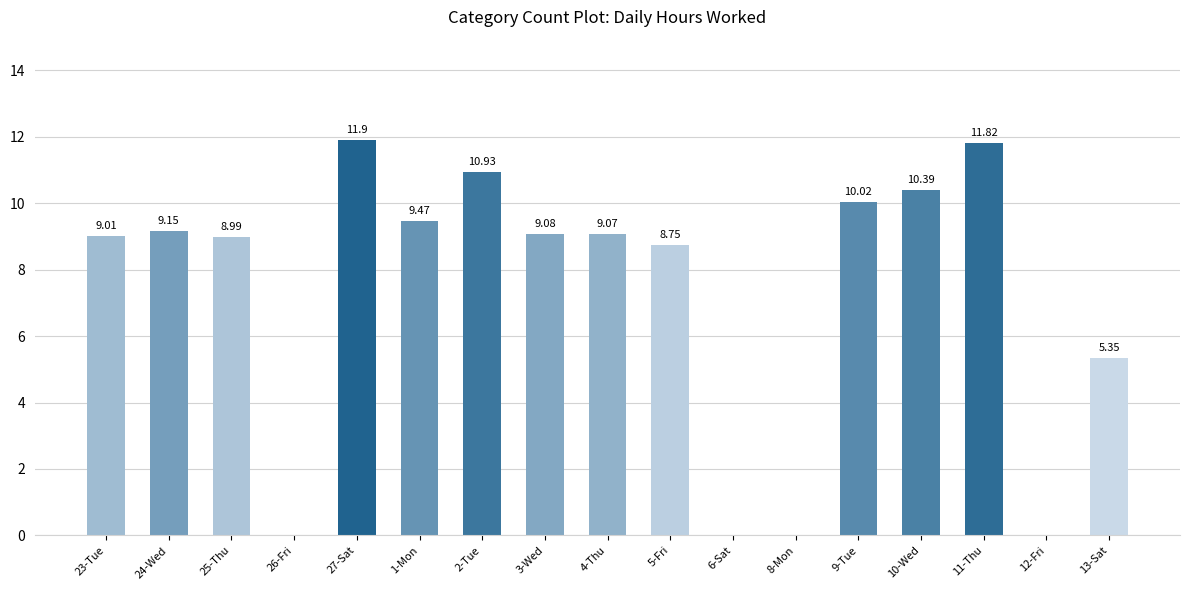

Approximately how many times larger is the value at 4-Thu compared to 11-Thu?

0.8